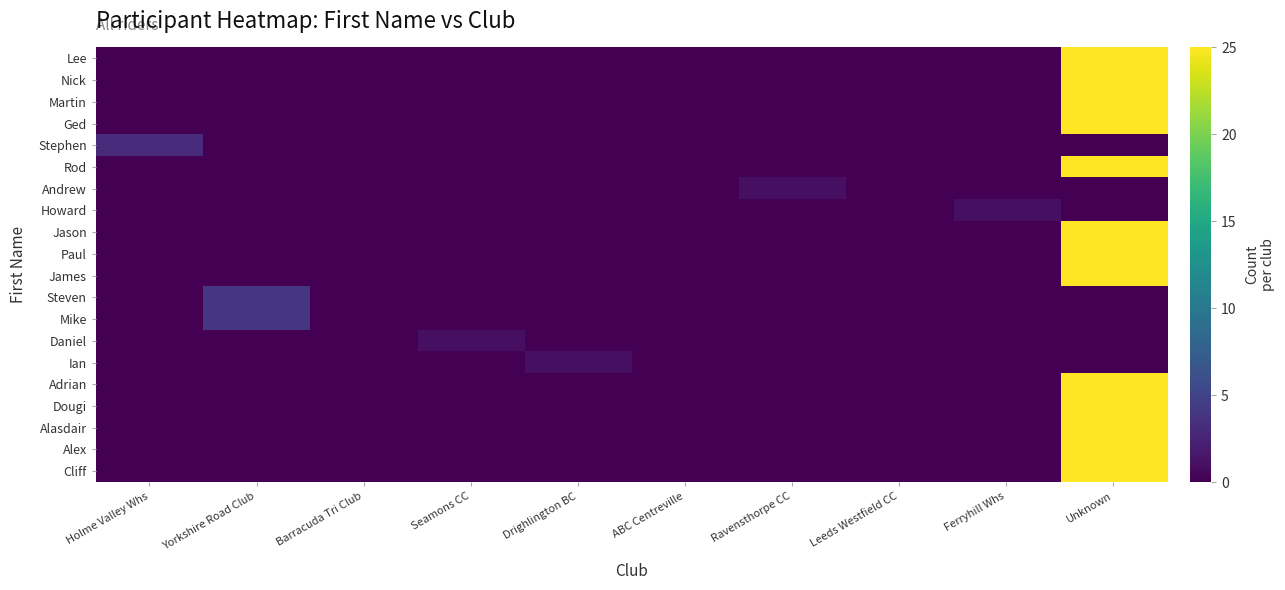

Reading left to right, extract all data points from this chart.

Lee: Holme Valley Whs=0	Yorkshire Road Club=0	Barracuda Tri Club=0	Seamons CC=0	Drighlington BC=0	ABC Centreville=0	Ravensthorpe CC=0	Leeds Westfield CC=0	Ferryhill Whs=0	Unknown=25
Nick: Holme Valley Whs=0	Yorkshire Road Club=0	Barracuda Tri Club=0	Seamons CC=0	Drighlington BC=0	ABC Centreville=0	Ravensthorpe CC=0	Leeds Westfield CC=0	Ferryhill Whs=0	Unknown=25
Martin: Holme Valley Whs=0	Yorkshire Road Club=0	Barracuda Tri Club=0	Seamons CC=0	Drighlington BC=0	ABC Centreville=0	Ravensthorpe CC=0	Leeds Westfield CC=0	Ferryhill Whs=0	Unknown=25
Ged: Holme Valley Whs=0	Yorkshire Road Club=0	Barracuda Tri Club=0	Seamons CC=0	Drighlington BC=0	ABC Centreville=0	Ravensthorpe CC=0	Leeds Westfield CC=0	Ferryhill Whs=0	Unknown=25
Stephen: Holme Valley Whs=3	Yorkshire Road Club=0	Barracuda Tri Club=0	Seamons CC=0	Drighlington BC=0	ABC Centreville=0	Ravensthorpe CC=0	Leeds Westfield CC=0	Ferryhill Whs=0	Unknown=0
Rod: Holme Valley Whs=0	Yorkshire Road Club=0	Barracuda Tri Club=0	Seamons CC=0	Drighlington BC=0	ABC Centreville=0	Ravensthorpe CC=0	Leeds Westfield CC=0	Ferryhill Whs=0	Unknown=25
Andrew: Holme Valley Whs=0	Yorkshire Road Club=0	Barracuda Tri Club=0	Seamons CC=0	Drighlington BC=0	ABC Centreville=0	Ravensthorpe CC=1	Leeds Westfield CC=0	Ferryhill Whs=0	Unknown=0
Howard: Holme Valley Whs=0	Yorkshire Road Club=0	Barracuda Tri Club=0	Seamons CC=0	Drighlington BC=0	ABC Centreville=0	Ravensthorpe CC=0	Leeds Westfield CC=0	Ferryhill Whs=1	Unknown=0
Jason: Holme Valley Whs=0	Yorkshire Road Club=0	Barracuda Tri Club=0	Seamons CC=0	Drighlington BC=0	ABC Centreville=0	Ravensthorpe CC=0	Leeds Westfield CC=0	Ferryhill Whs=0	Unknown=25
Paul: Holme Valley Whs=0	Yorkshire Road Club=0	Barracuda Tri Club=0	Seamons CC=0	Drighlington BC=0	ABC Centreville=0	Ravensthorpe CC=0	Leeds Westfield CC=0	Ferryhill Whs=0	Unknown=25
James: Holme Valley Whs=0	Yorkshire Road Club=0	Barracuda Tri Club=0	Seamons CC=0	Drighlington BC=0	ABC Centreville=0	Ravensthorpe CC=0	Leeds Westfield CC=0	Ferryhill Whs=0	Unknown=25
Steven: Holme Valley Whs=0	Yorkshire Road Club=4	Barracuda Tri Club=0	Seamons CC=0	Drighlington BC=0	ABC Centreville=0	Ravensthorpe CC=0	Leeds Westfield CC=0	Ferryhill Whs=0	Unknown=0
Mike: Holme Valley Whs=0	Yorkshire Road Club=4	Barracuda Tri Club=0	Seamons CC=0	Drighlington BC=0	ABC Centreville=0	Ravensthorpe CC=0	Leeds Westfield CC=0	Ferryhill Whs=0	Unknown=0
Daniel: Holme Valley Whs=0	Yorkshire Road Club=0	Barracuda Tri Club=0	Seamons CC=1	Drighlington BC=0	ABC Centreville=0	Ravensthorpe CC=0	Leeds Westfield CC=0	Ferryhill Whs=0	Unknown=0
Ian: Holme Valley Whs=0	Yorkshire Road Club=0	Barracuda Tri Club=0	Seamons CC=0	Drighlington BC=1	ABC Centreville=0	Ravensthorpe CC=0	Leeds Westfield CC=0	Ferryhill Whs=0	Unknown=0
Adrian: Holme Valley Whs=0	Yorkshire Road Club=0	Barracuda Tri Club=0	Seamons CC=0	Drighlington BC=0	ABC Centreville=0	Ravensthorpe CC=0	Leeds Westfield CC=0	Ferryhill Whs=0	Unknown=25
Dougi: Holme Valley Whs=0	Yorkshire Road Club=0	Barracuda Tri Club=0	Seamons CC=0	Drighlington BC=0	ABC Centreville=0	Ravensthorpe CC=0	Leeds Westfield CC=0	Ferryhill Whs=0	Unknown=25
Alasdair: Holme Valley Whs=0	Yorkshire Road Club=0	Barracuda Tri Club=0	Seamons CC=0	Drighlington BC=0	ABC Centreville=0	Ravensthorpe CC=0	Leeds Westfield CC=0	Ferryhill Whs=0	Unknown=25
Alex: Holme Valley Whs=0	Yorkshire Road Club=0	Barracuda Tri Club=0	Seamons CC=0	Drighlington BC=0	ABC Centreville=0	Ravensthorpe CC=0	Leeds Westfield CC=0	Ferryhill Whs=0	Unknown=25
Cliff: Holme Valley Whs=0	Yorkshire Road Club=0	Barracuda Tri Club=0	Seamons CC=0	Drighlington BC=0	ABC Centreville=0	Ravensthorpe CC=0	Leeds Westfield CC=0	Ferryhill Whs=0	Unknown=25